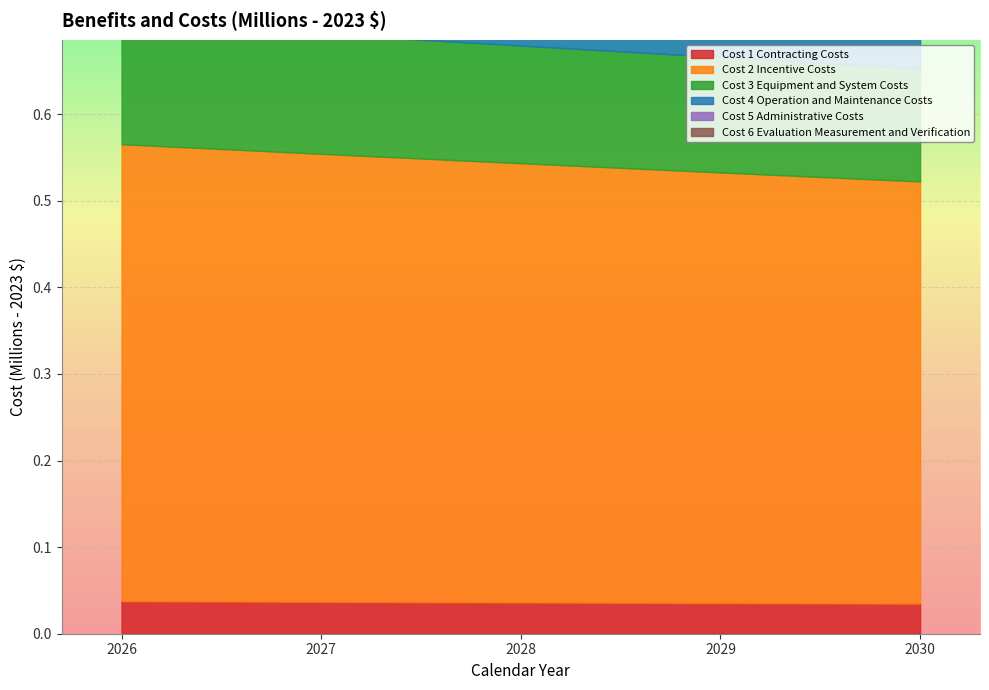

Reading left to right, what are all the values shown in this chart?

Cost 1 Contracting Costs: 0.0	0.0	0.0	0.0	0.0
Cost 2 Incentive Costs: 0.5	0.5	0.5	0.5	0.5
Cost 3 Equipment and System Costs: 0.1	0.1	0.1	0.1	0.1
Cost 4 Operation and Maintenance Costs: 0.1	0.1	0.1	0.1	0.1
Cost 5 Administrative Costs: 0.0	0.0	0.0	0.0	0.0
Cost 6 Evaluation Measurement and Verification: 0.1	0.1	0.1	0.1	0.1